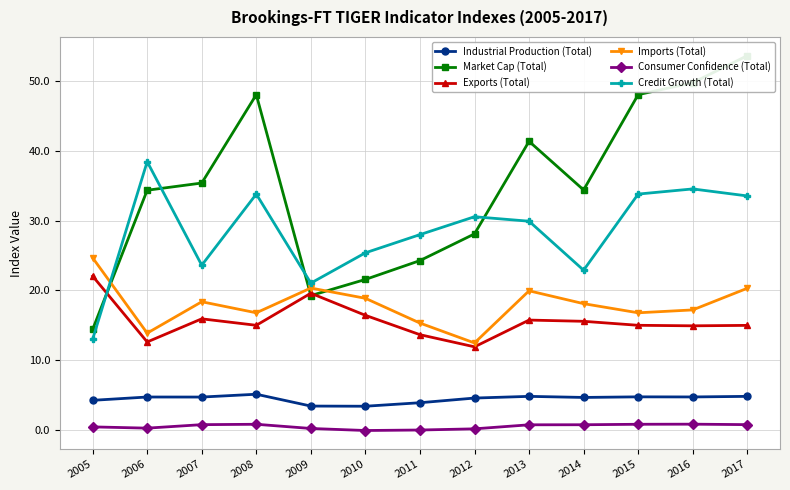

Reading left to right, list all the values displayed in this chart.

Industrial Production (Total): 4.3	4.7	4.7	5.1	3.4	3.4	3.9	4.6	4.8	4.7	4.8	4.7	4.8
Market Cap (Total): 14.4	34.4	35.4	48.1	19.3	21.6	24.3	28.1	41.4	34.4	48.1	49.8	53.6
Exports (Total): 22.1	12.6	15.9	15.0	19.6	16.4	13.7	11.9	15.8	15.6	15.0	14.9	15.0
Imports (Total): 24.7	13.9	18.4	16.8	20.3	18.9	15.3	12.5	19.9	18.1	16.8	17.2	20.3
Consumer Confidence (Total): 0.4	0.3	0.8	0.8	0.2	-0.1	-0.0	0.2	0.7	0.8	0.8	0.8	0.8
Credit Growth (Total): 13.0	38.5	23.6	33.8	21.1	25.4	28.0	30.6	29.9	22.9	33.8	34.6	33.5